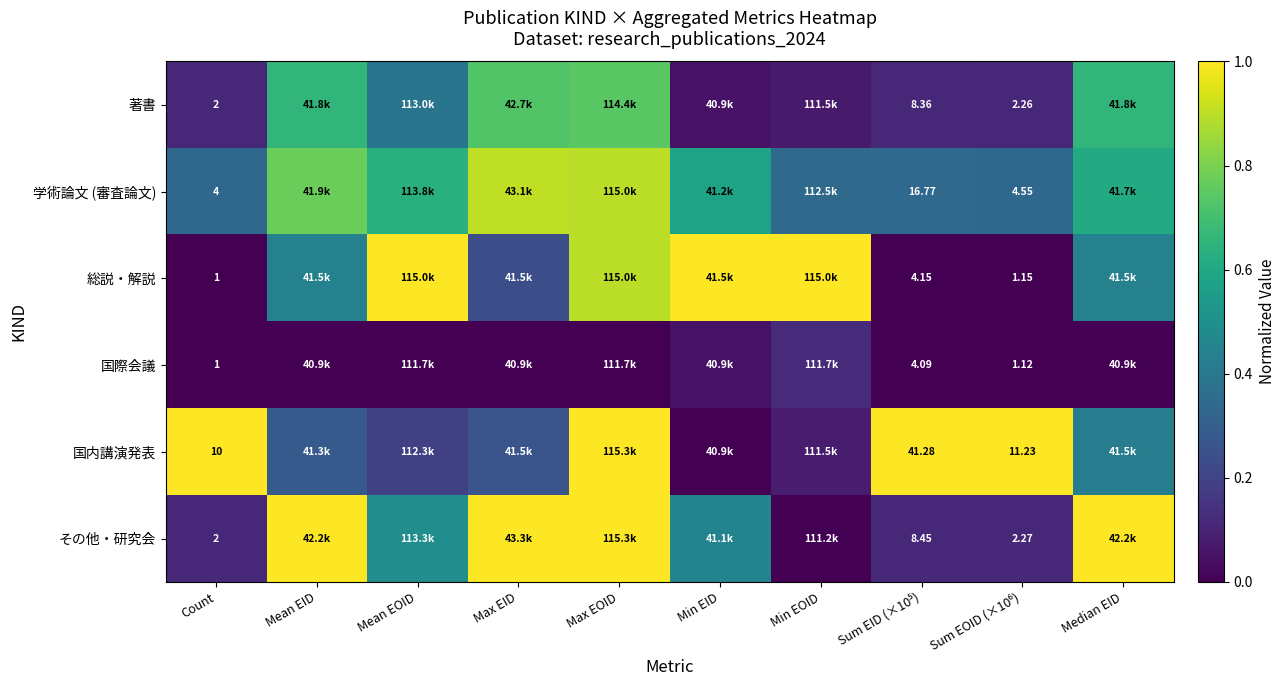

What is the total value across all series at Count?

20.0